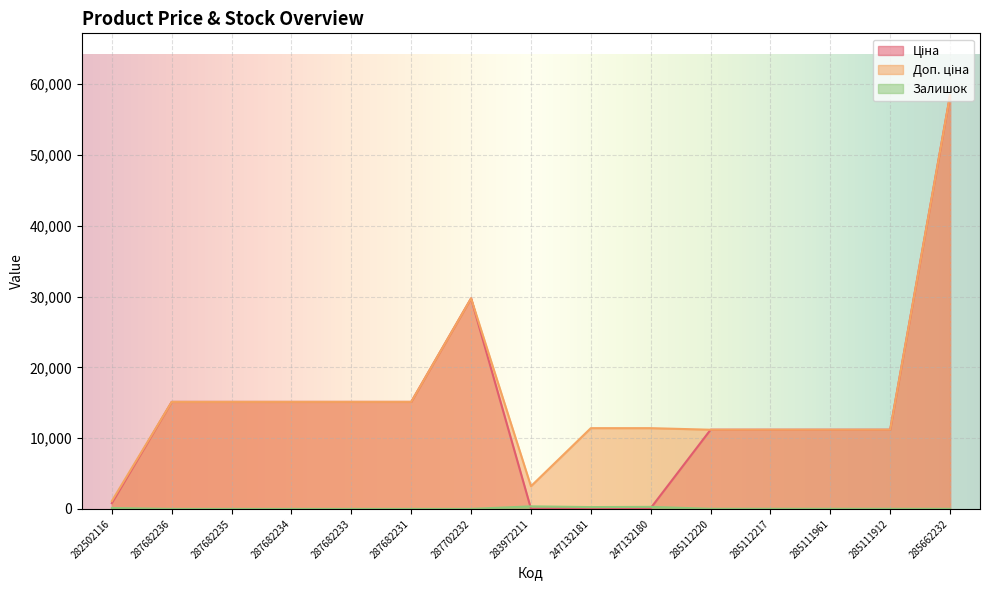

What is the sum of the Залишок values at 285111912 and 285662232?

29.0